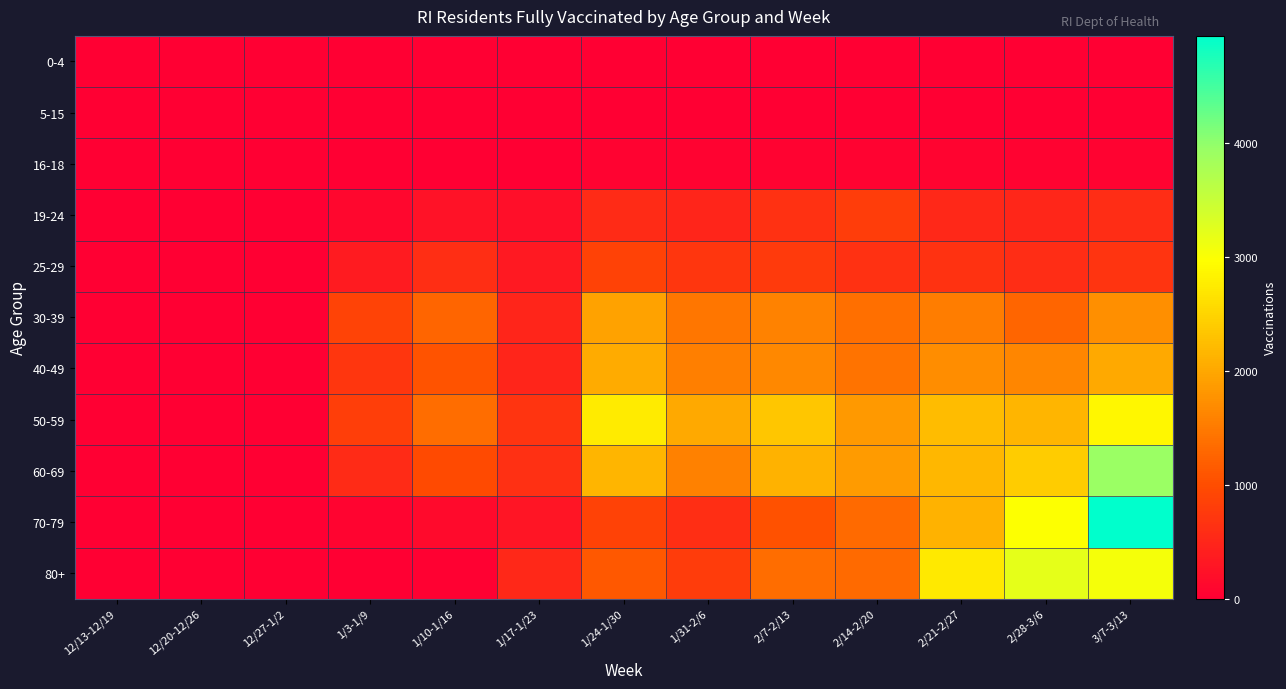

How many distinct data groups are displayed?

11